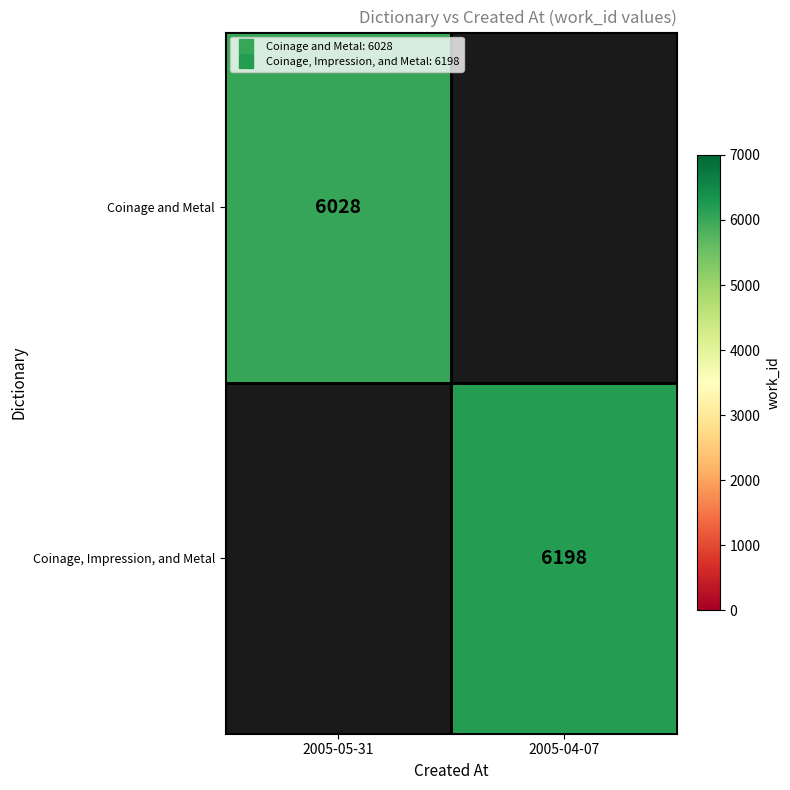

How many series are shown in this chart?

2